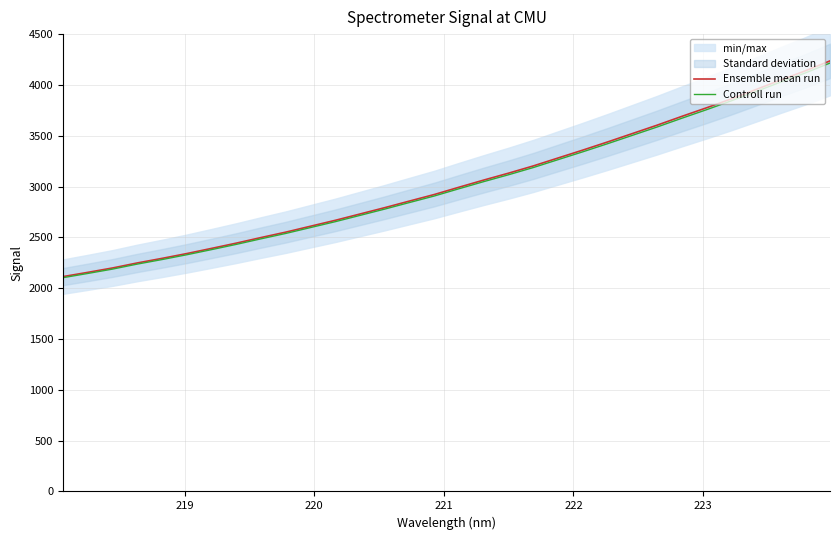

What is the greatest value displayed?

4236.5